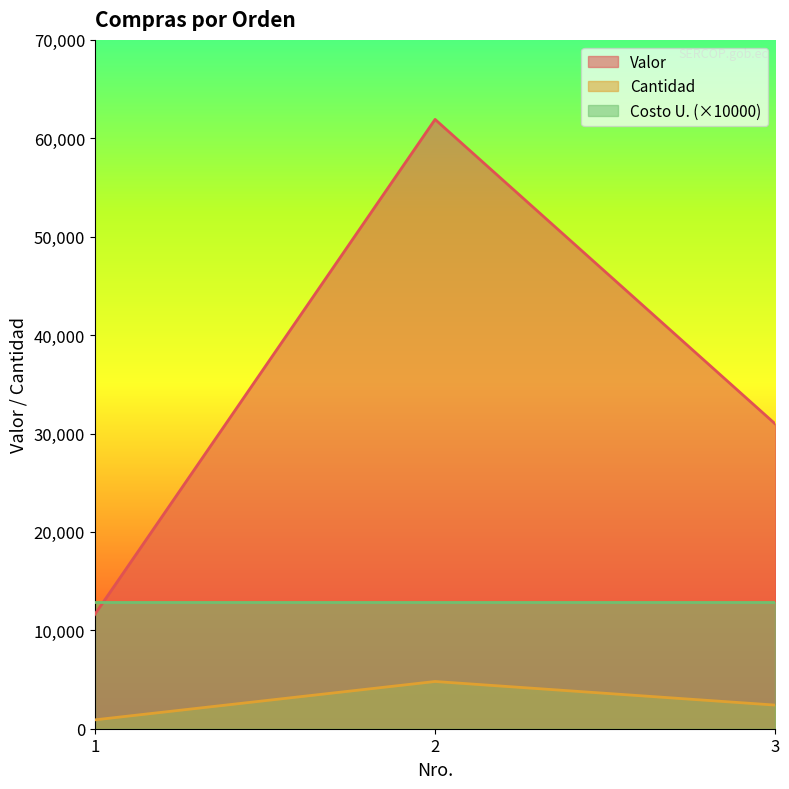

How many lines are shown in the chart?

3